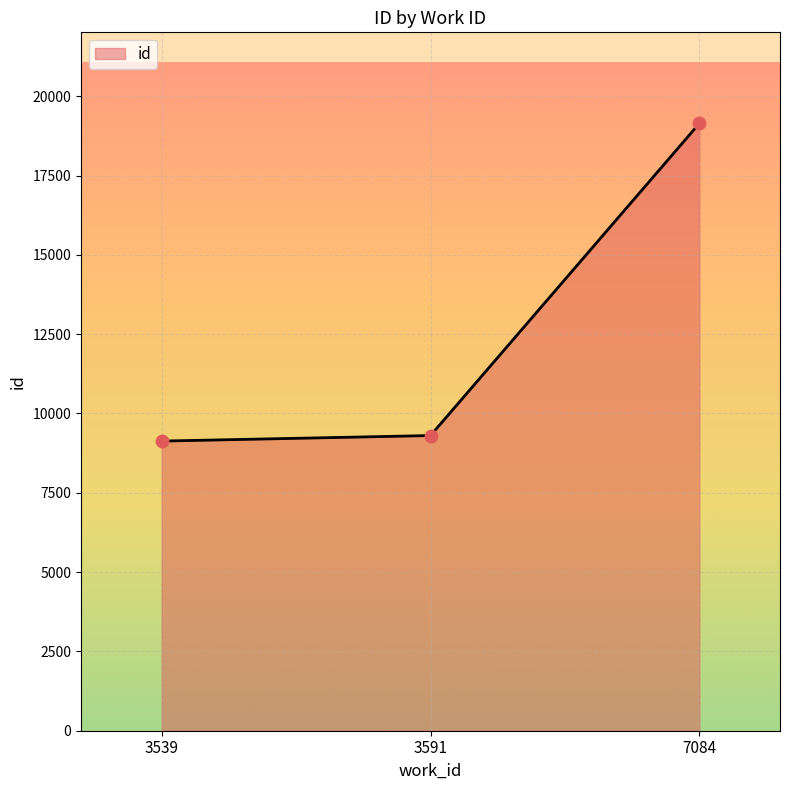

Approximately how many times larger is the value at 7084 compared to 3591?

2.1